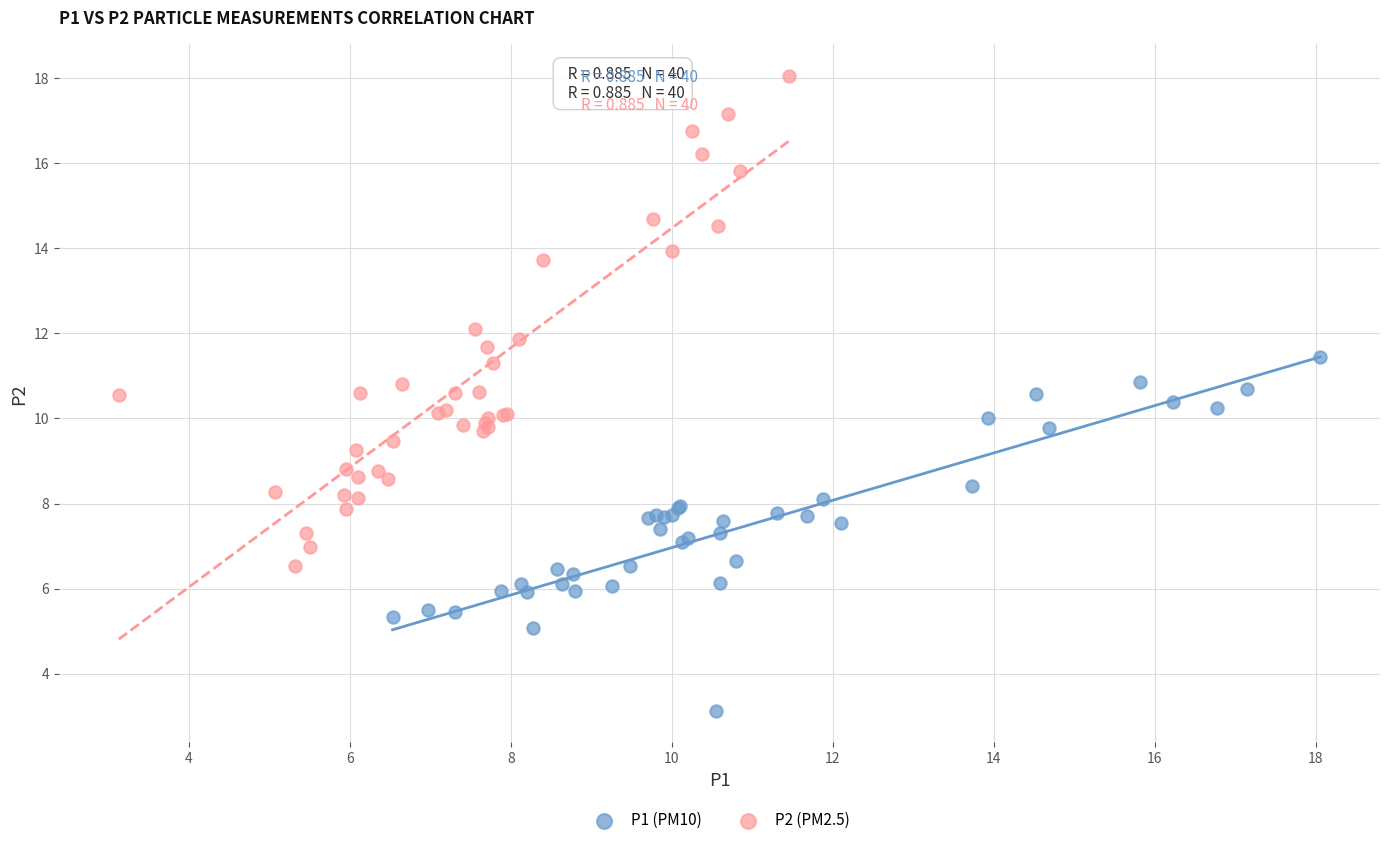

What are all the series names shown in the legend?

P1 (PM10), P2 (PM2.5)